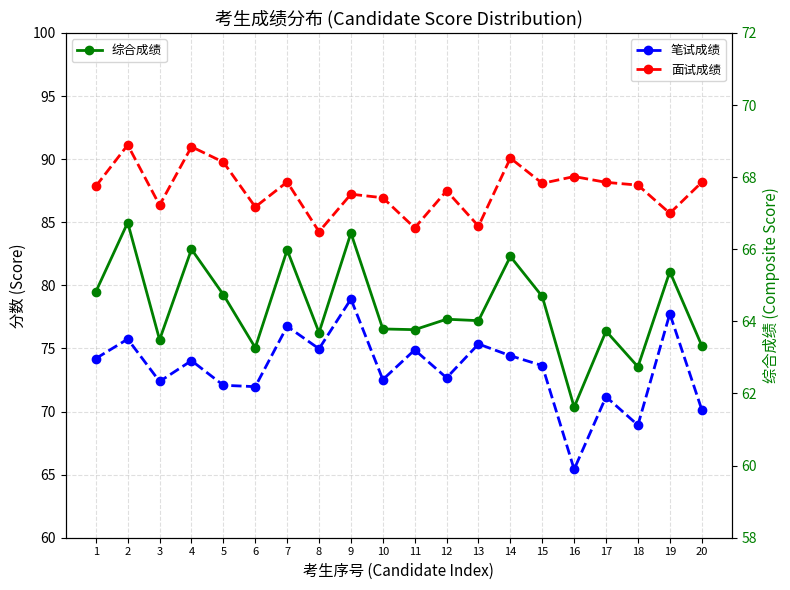

True or false: 笔试成绩 has a value of 72.7 at 12.

True